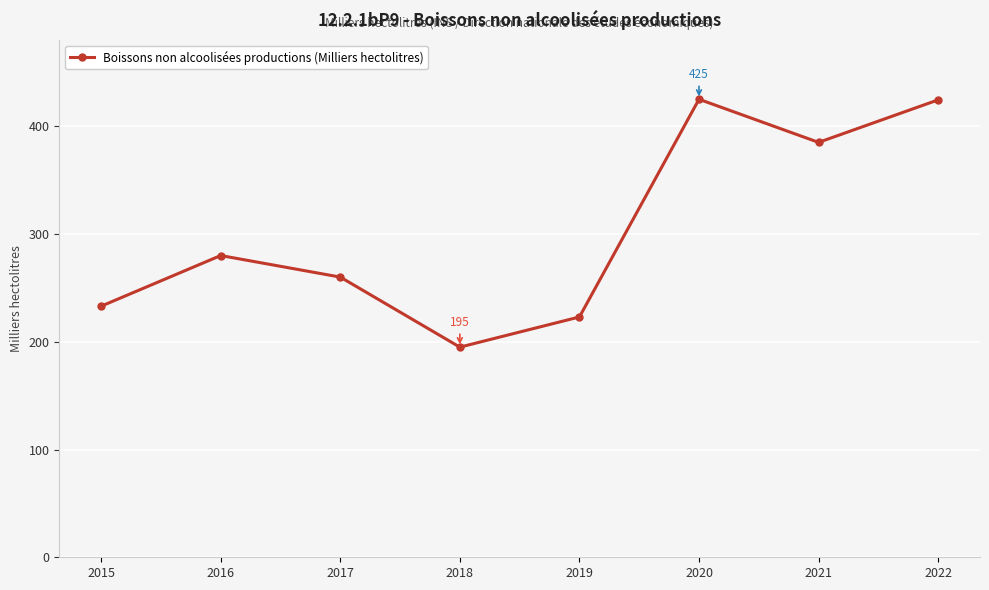

What is the value of the 4th point from the left?

195.0